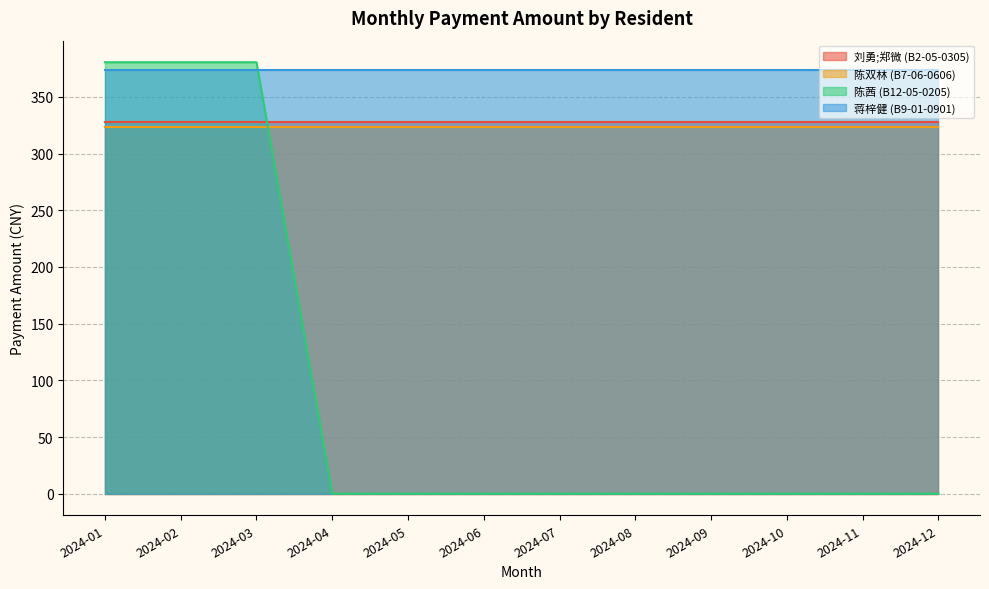

What is the sum of all 陈茜 (B12-05-0205) values?

1141.8